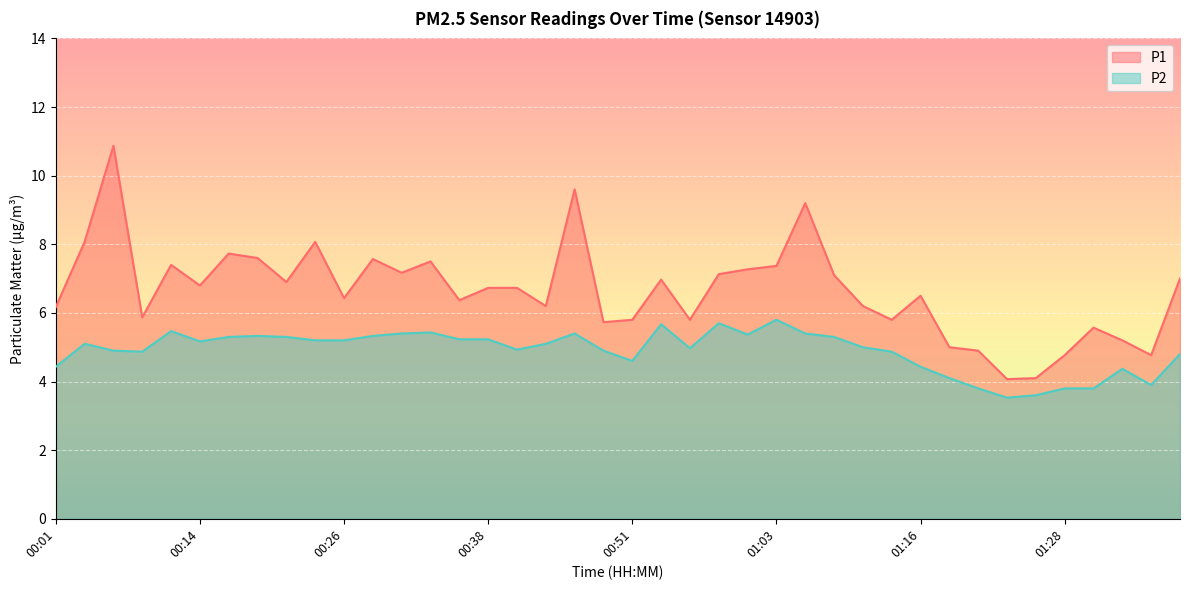

Which series changed the most between 00:21 and 01:38?

P2